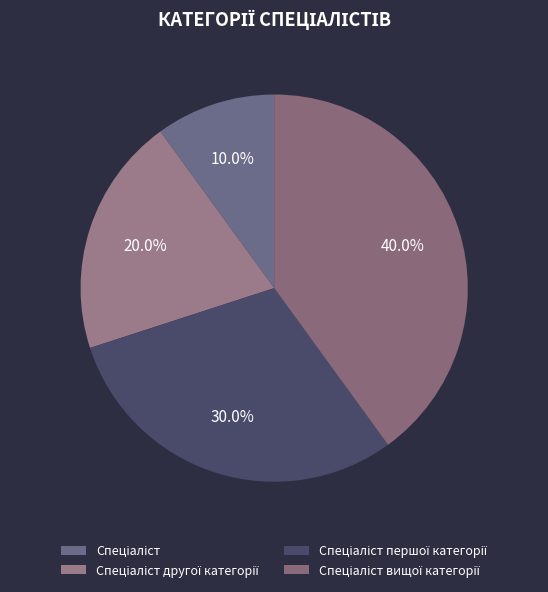

To the nearest percent, what percentage of the pie is Спеціаліст другої категорії?

20%